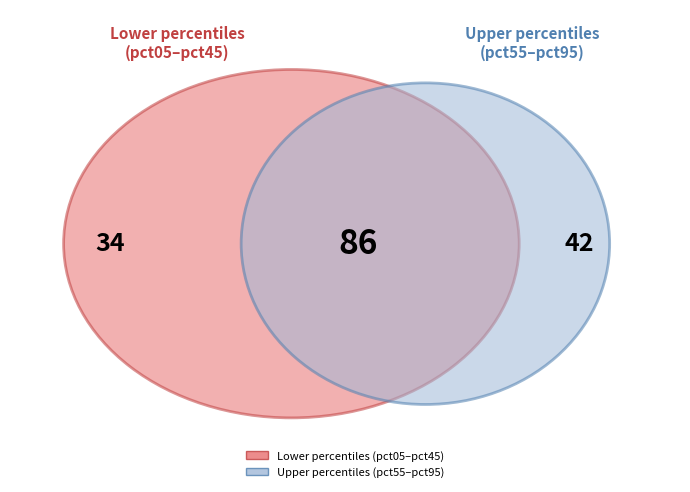

Does any single category account for the majority?

No